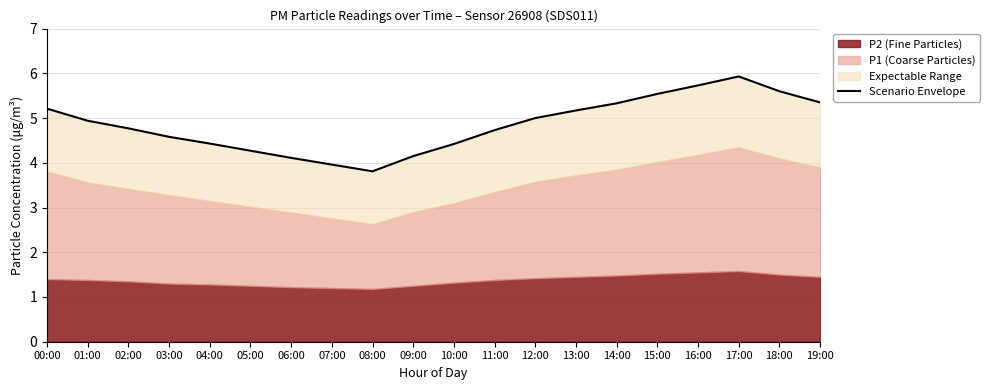

Rank the categories by value from lowest to highest.

08:00, 07:00, 06:00, 09:00, 05:00, 10:00, 04:00, 03:00, 11:00, 02:00, 01:00, 12:00, 13:00, 00:00, 14:00, 19:00, 15:00, 18:00, 16:00, 17:00